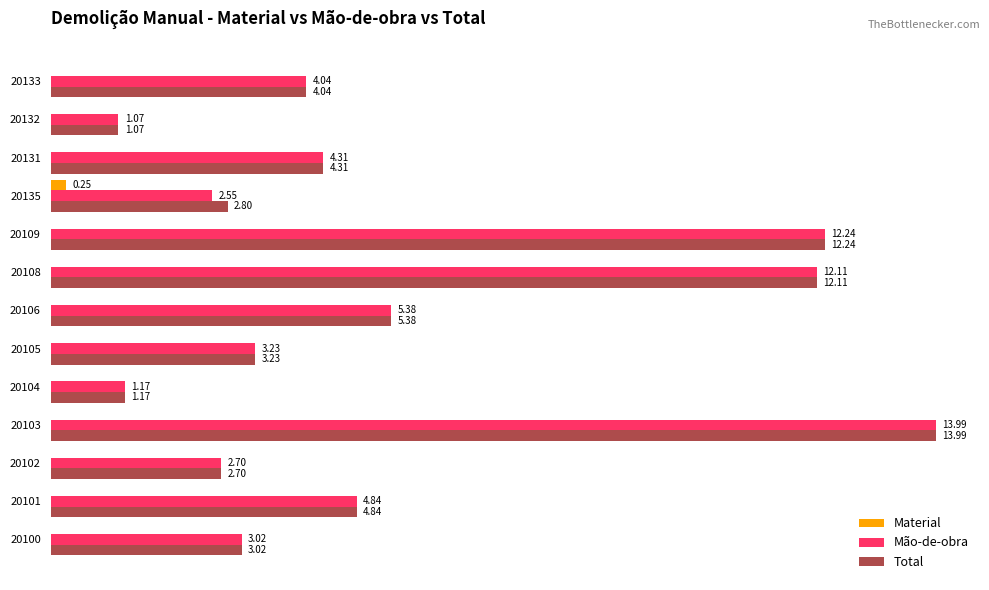

Which series has the largest total across all categories?

Total